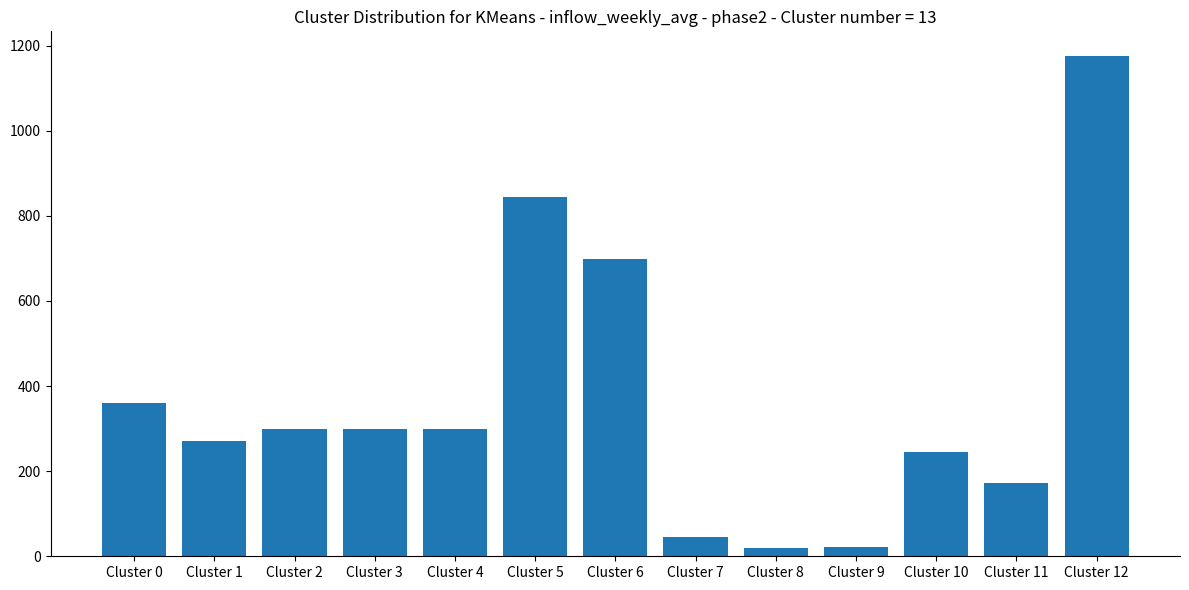

The value at Cluster 2 is 300. True or false?

True